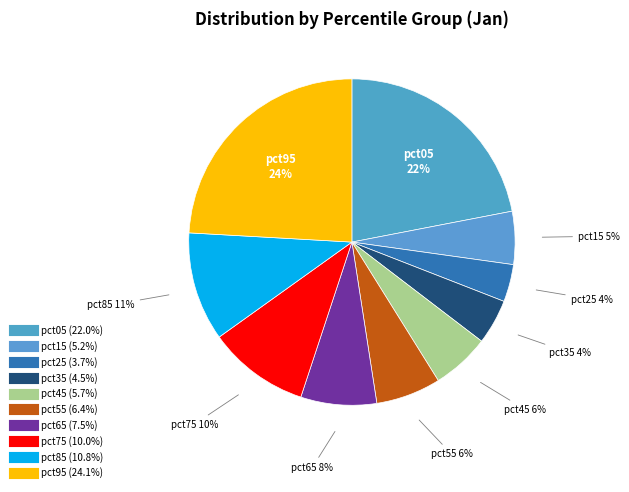

How many segments does this pie chart have?

10